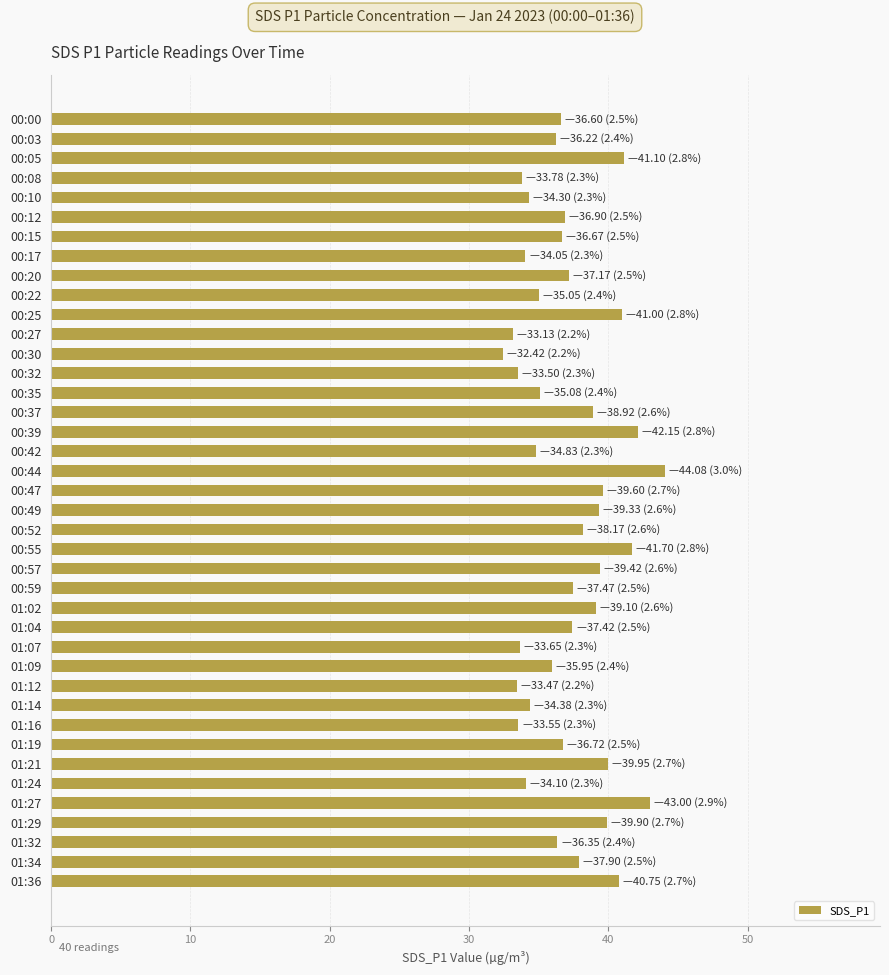

What is the value of the 37th bar from the top?

39.9